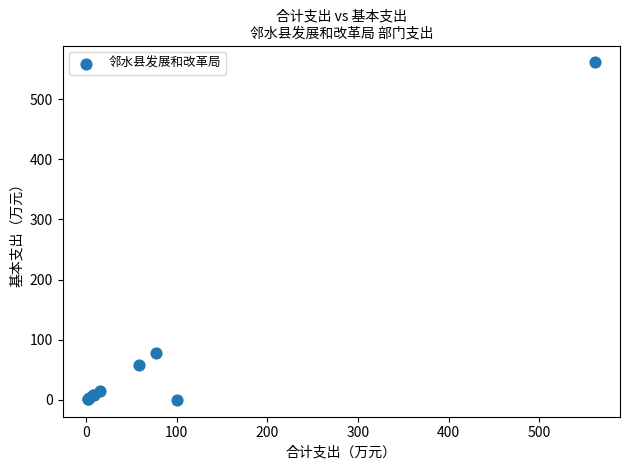

What Y value in the scatter plot is closest to 280?

77.1